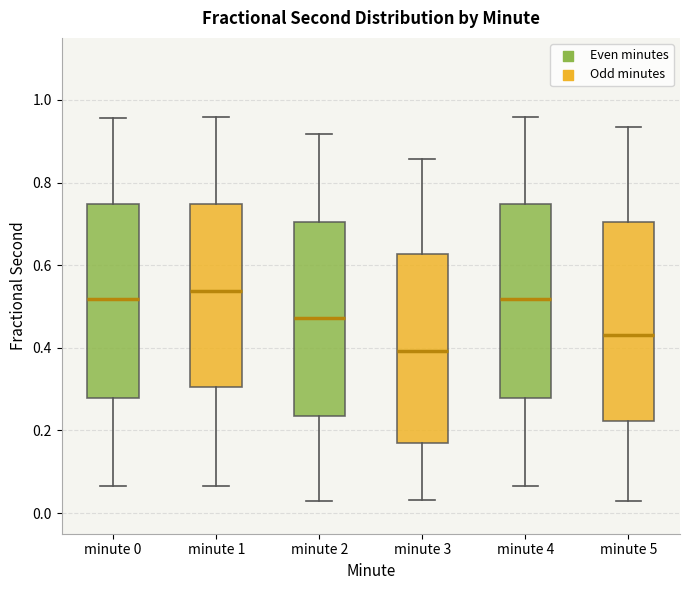

Which box's median line is the lowest?

minute 3